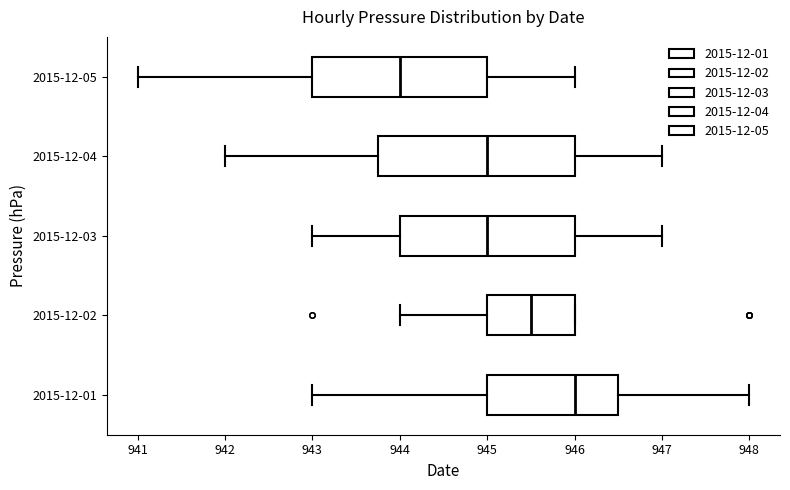

Which box is the widest, from its left edge to its right edge?

2015-12-04